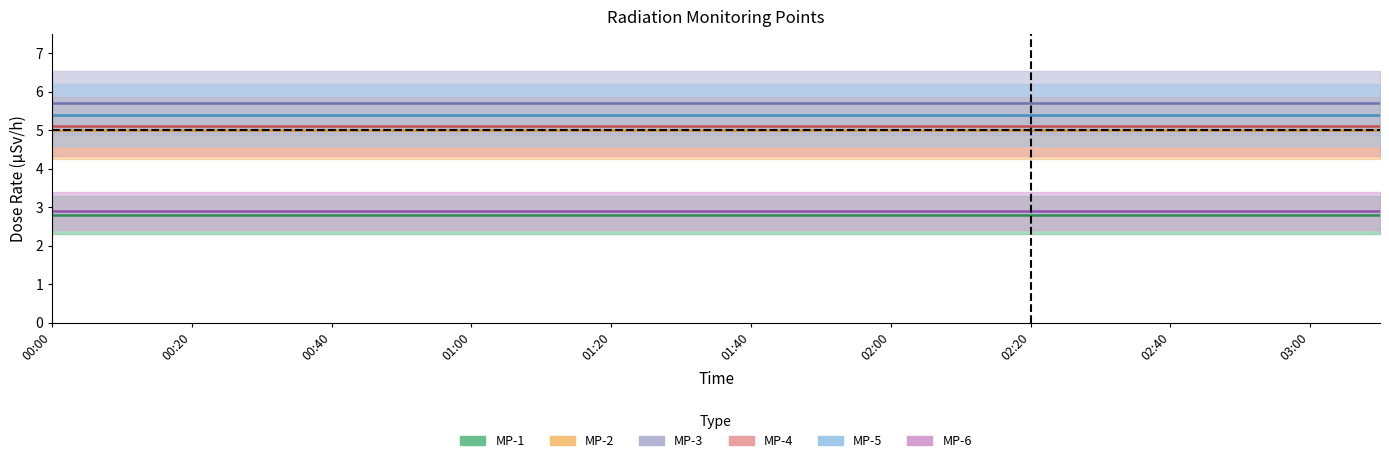

Which series has the widest spread of values?

MP-1